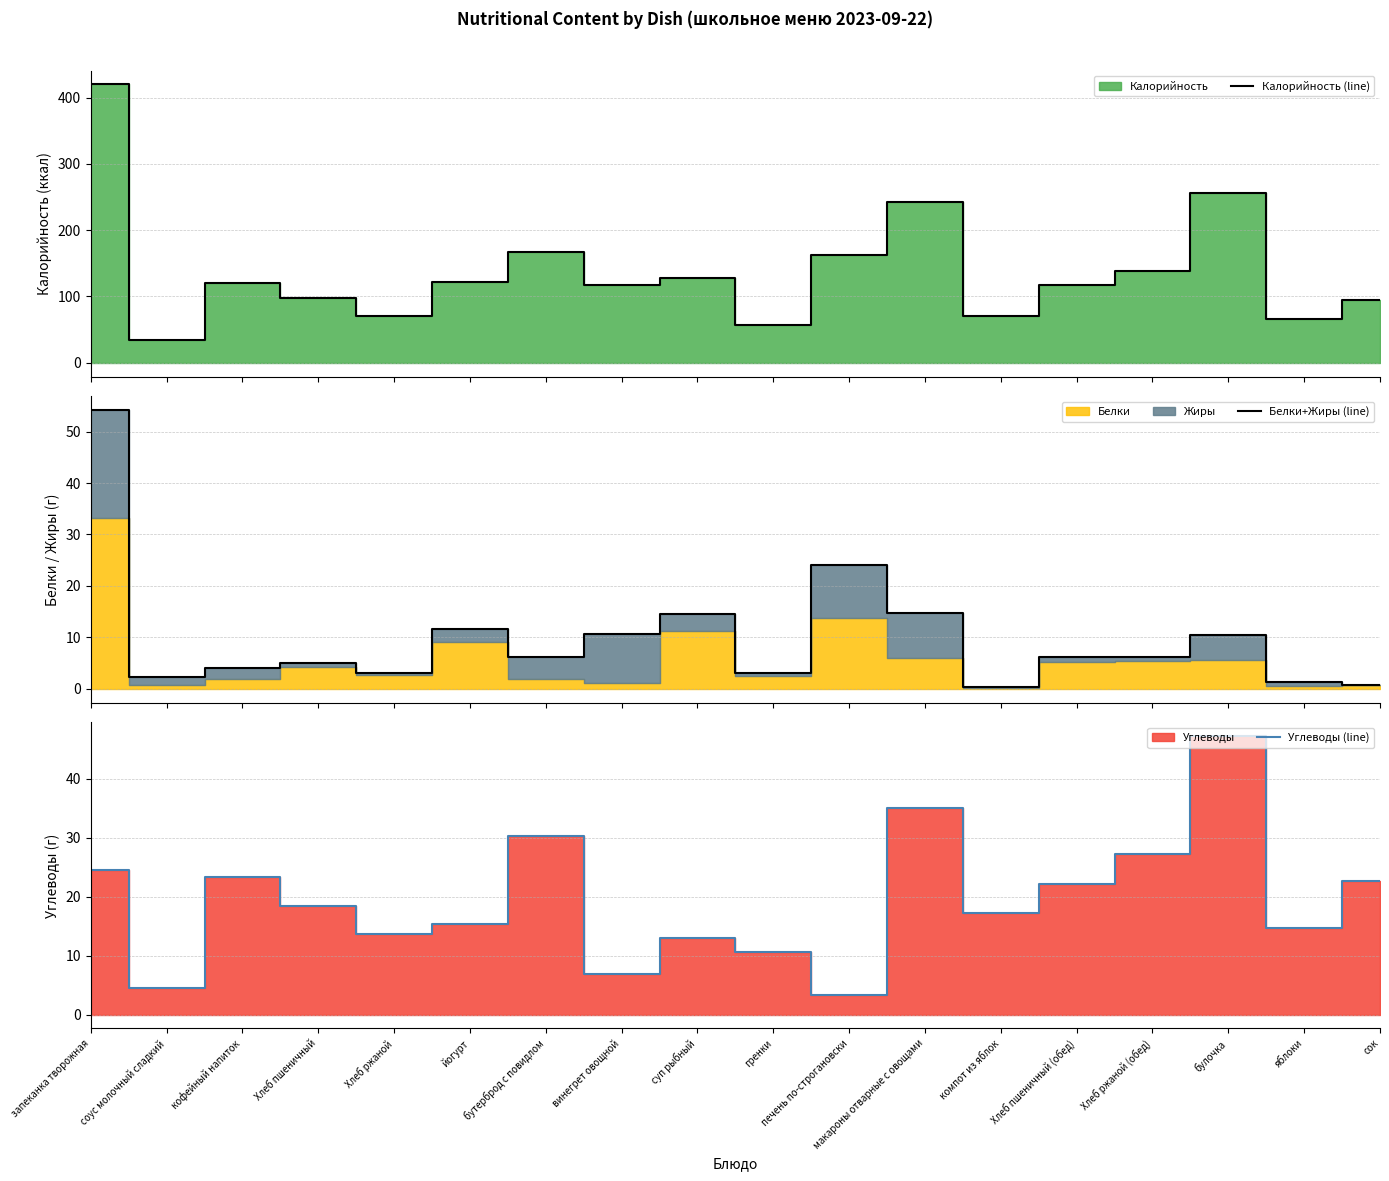

Does the chart display data point markers on the line(s)?

No